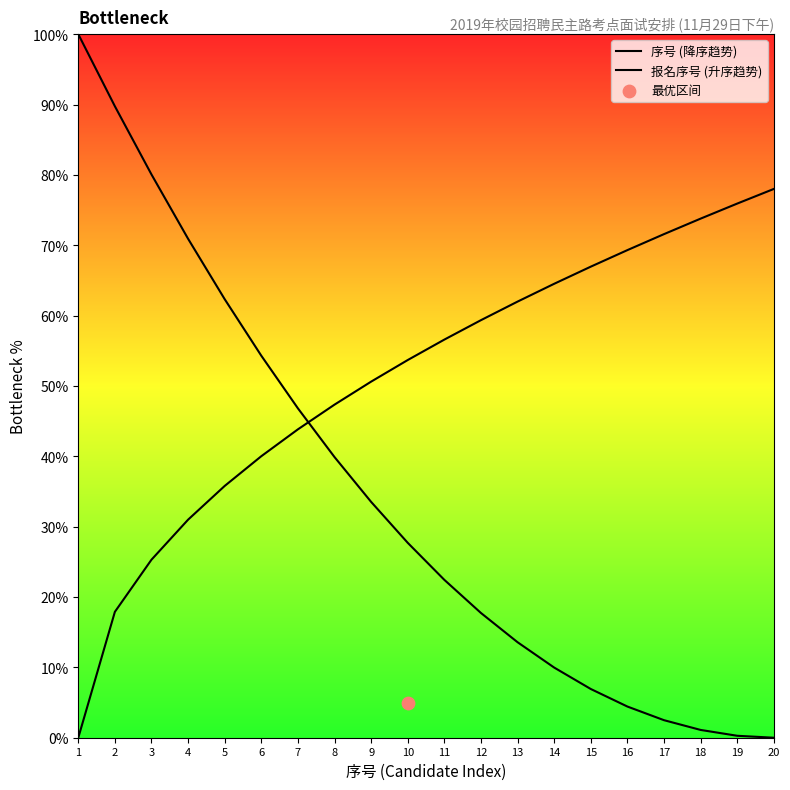

Which series contains the highest Y value?

序号 (降序趋势)